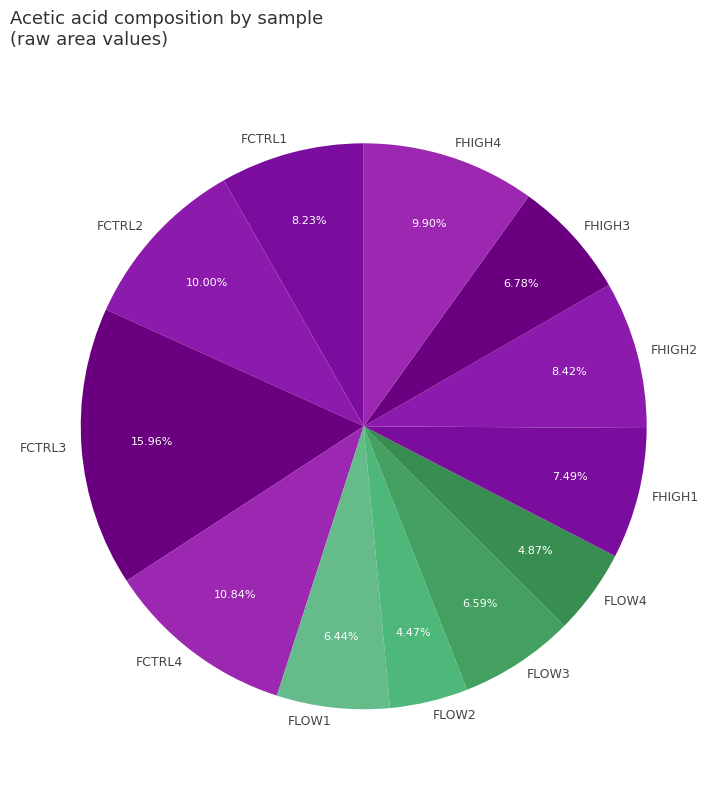

To the nearest percent, what portion does FCTRL2 represent?

10%